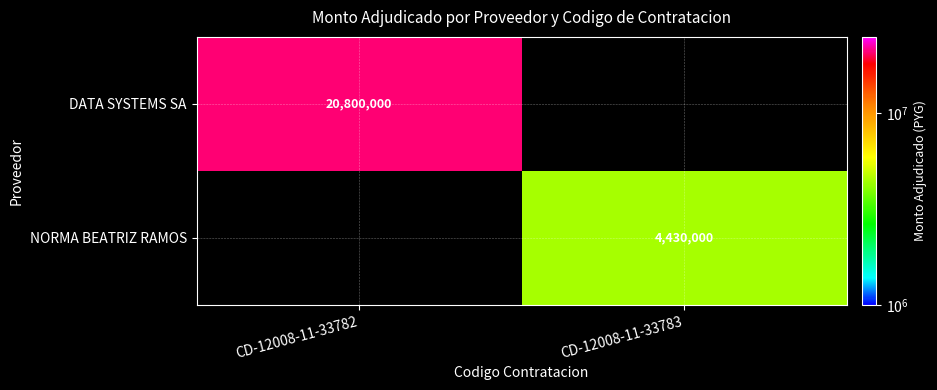

What is the maximum value shown in the chart?

20800000